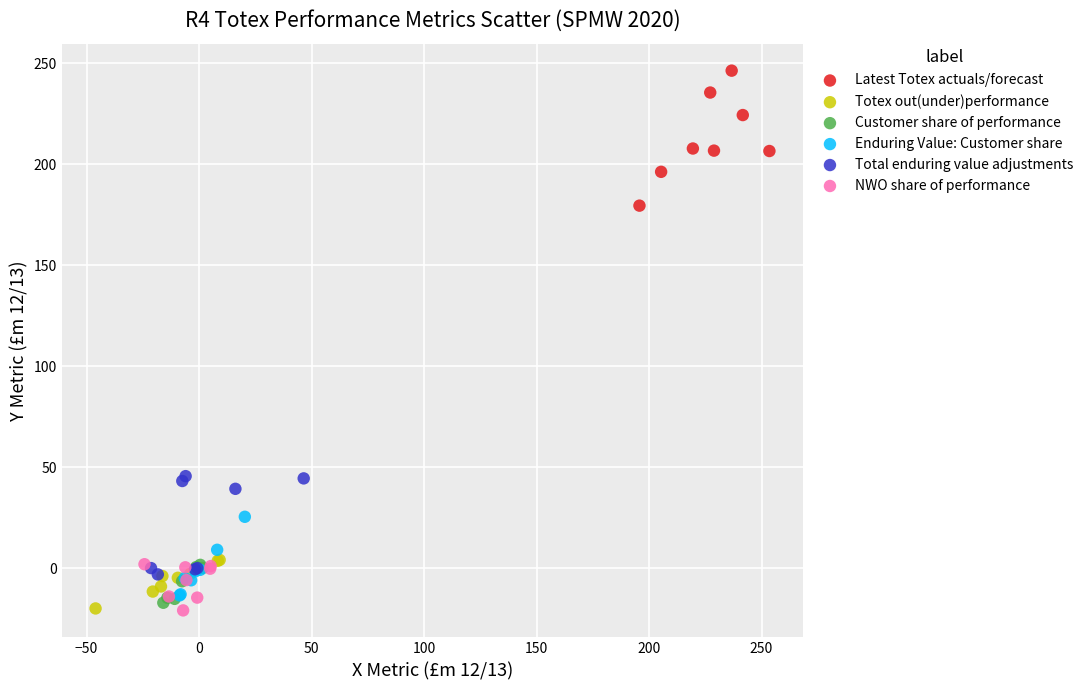

Which series contains the highest Y value?

Latest Totex actuals/forecast